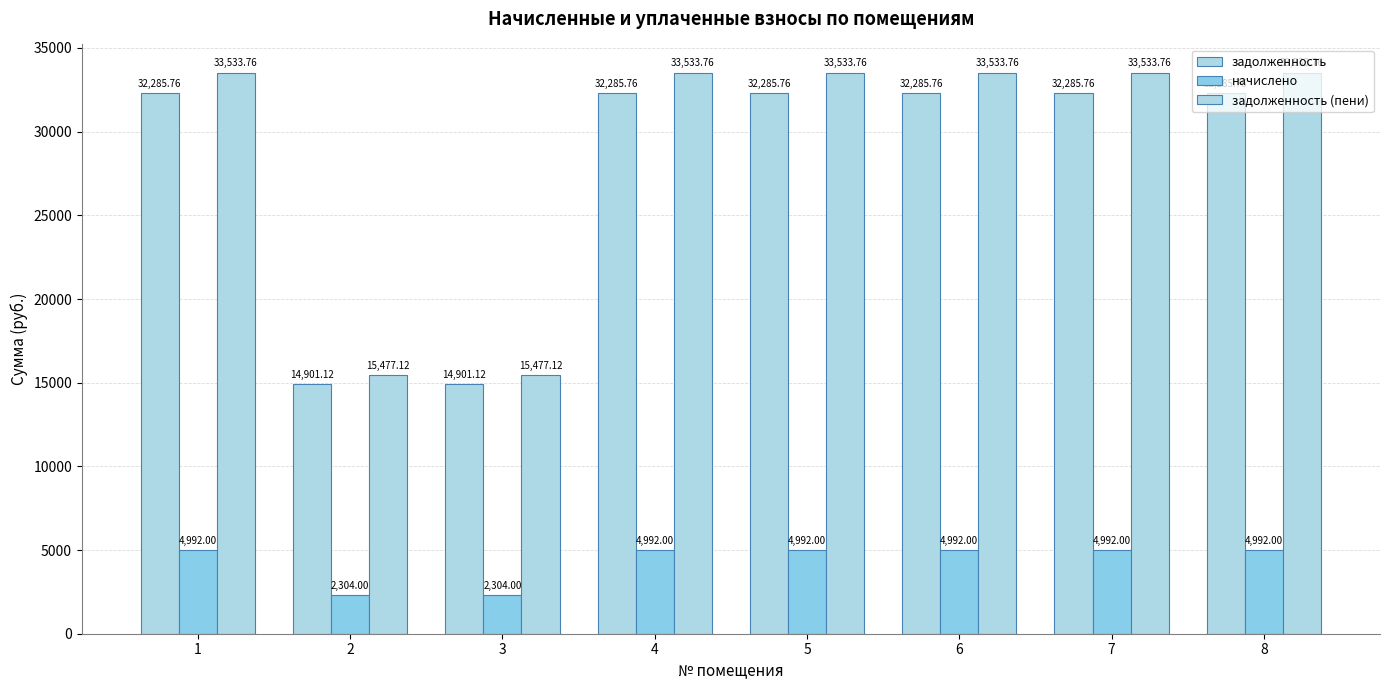

How many groups of bars are there?

8